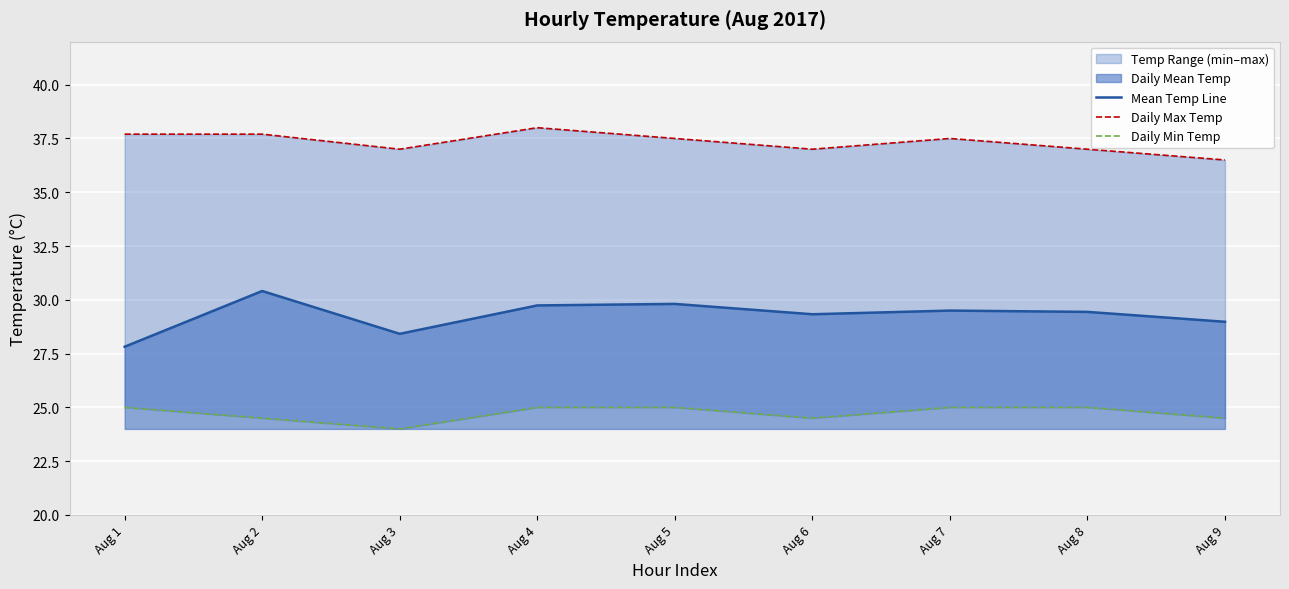

True or false: Daily Min Temp has more than 1 interior local peaks.

False